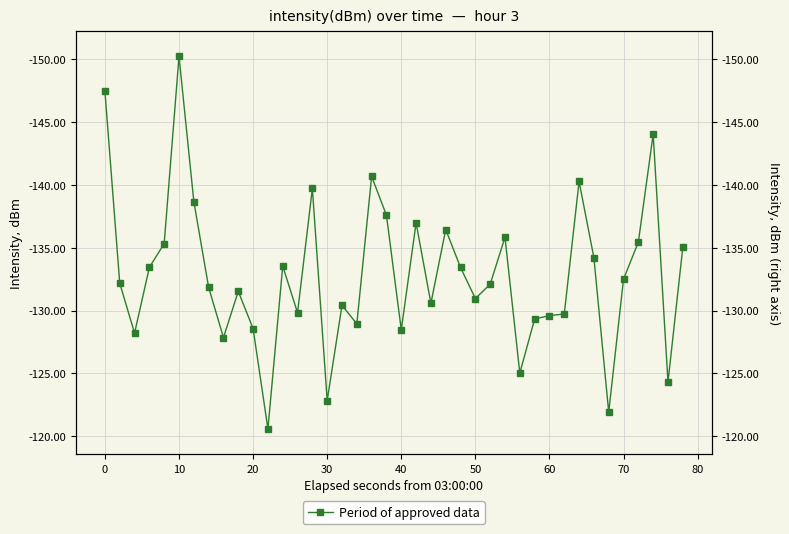

What is the average value?

-132.9